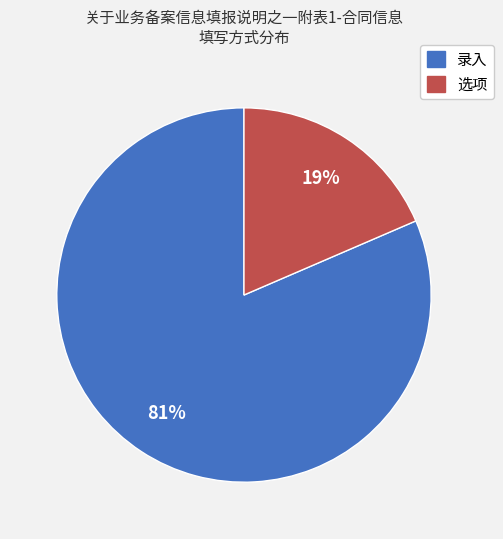

Rank the categories by value from highest to lowest.

录入, 选项